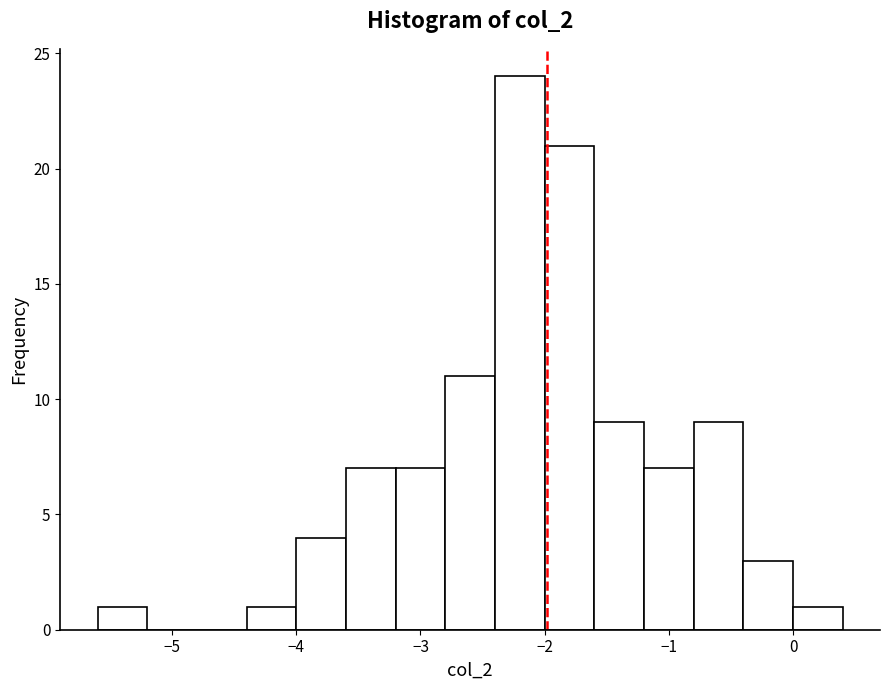

Reading left to right, list every bar in this chart as the range it spans on the x-axis followed by its height. The values are not printed on the chart, so give them approximately, as read against the axis.

-5.6 to -5.2: 1
-5.2 to -4.8: 0
-4.8 to -4.4: 0
-4.4 to -4.0: 1
-4.0 to -3.6: 4
-3.6 to -3.2: 7
-3.2 to -2.8: 7
-2.8 to -2.4: 11
-2.4 to -2.0: 24
-2.0 to -1.6: 21
-1.6 to -1.2: 9
-1.2 to -0.8: 7
-0.8 to -0.4: 9
-0.4 to 0.0: 3
0.0 to 0.4: 1